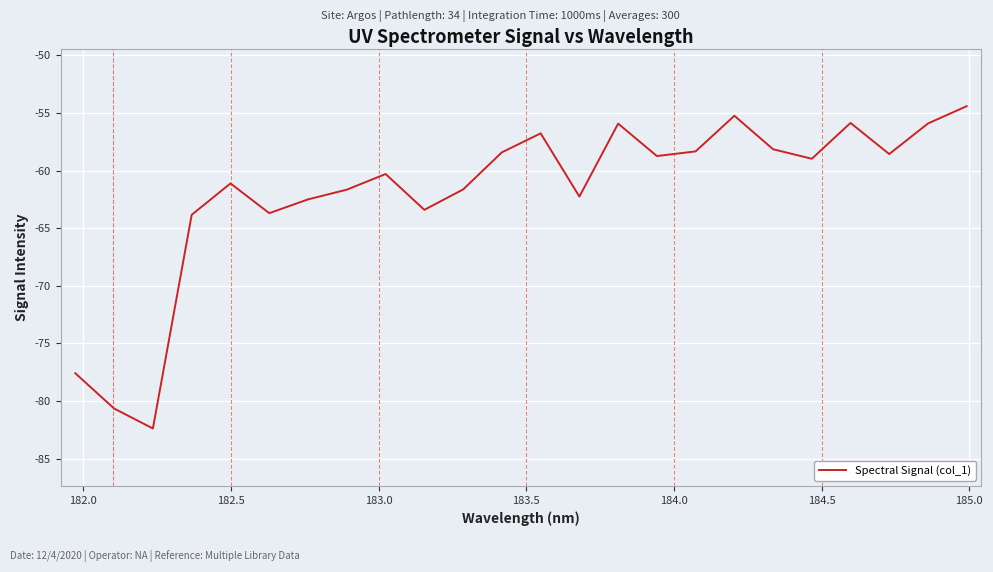

What is the difference between the maximum and minimum values?

28.0